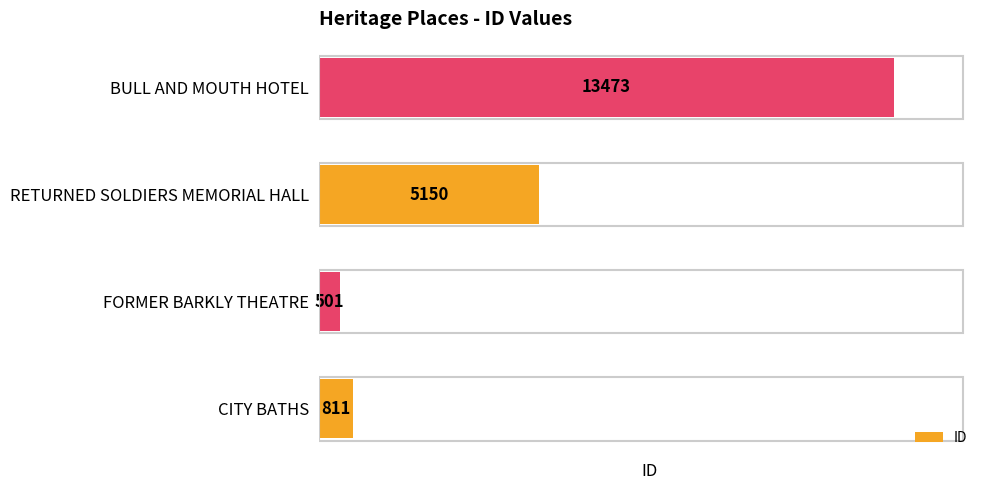

Which category has the lowest value across all series?

FORMER BARKLY THEATRE